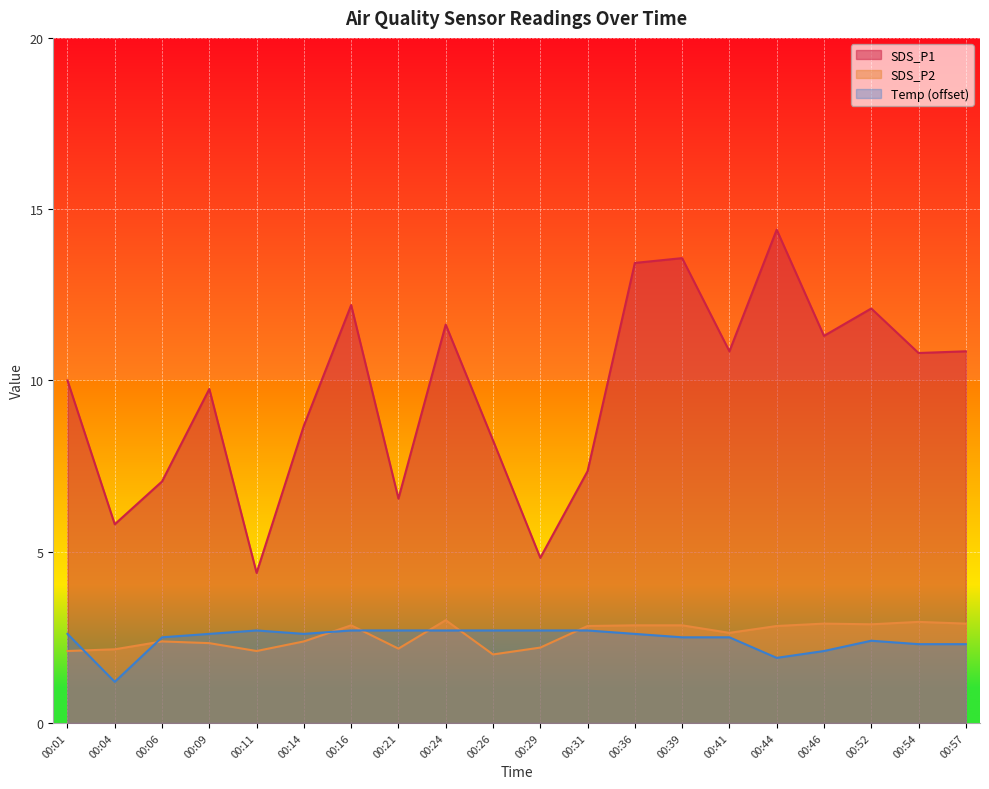

Reading right to left, transcribe all the data shown in this chart.

SDS_P1: 00:57=10.8	00:54=10.8	00:52=12.1	00:46=11.3	00:44=14.4	00:41=10.8	00:39=13.6	00:36=13.4	00:31=7.3	00:29=4.8	00:26=8.2	00:24=11.6	00:21=6.5	00:16=12.2	00:14=8.7	00:11=4.4	00:09=9.8	00:06=7.0	00:04=5.8	00:01=10.0
SDS_P2: 00:57=2.9	00:54=3.0	00:52=2.9	00:46=2.9	00:44=2.8	00:41=2.6	00:39=2.9	00:36=2.9	00:31=2.8	00:29=2.2	00:26=2.0	00:24=3.0	00:21=2.2	00:16=2.9	00:14=2.4	00:11=2.1	00:09=2.3	00:06=2.4	00:04=2.1	00:01=2.1
Temp: 00:57=2.3	00:54=2.3	00:52=2.4	00:46=2.1	00:44=1.9	00:41=2.5	00:39=2.5	00:36=2.6	00:31=2.7	00:29=2.7	00:26=2.7	00:24=2.7	00:21=2.7	00:16=2.7	00:14=2.6	00:11=2.7	00:09=2.6	00:06=2.5	00:04=1.2	00:01=2.6